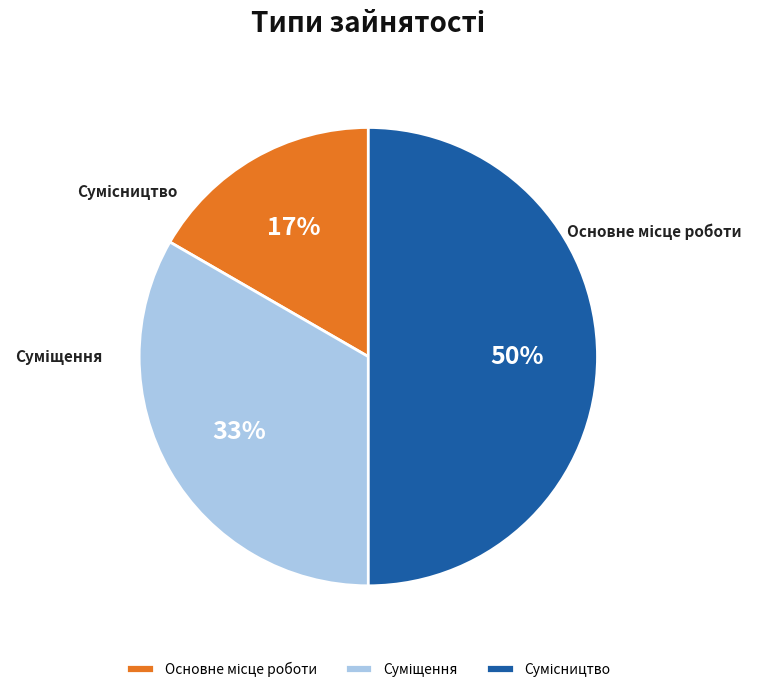

How many segments does this pie chart have?

3